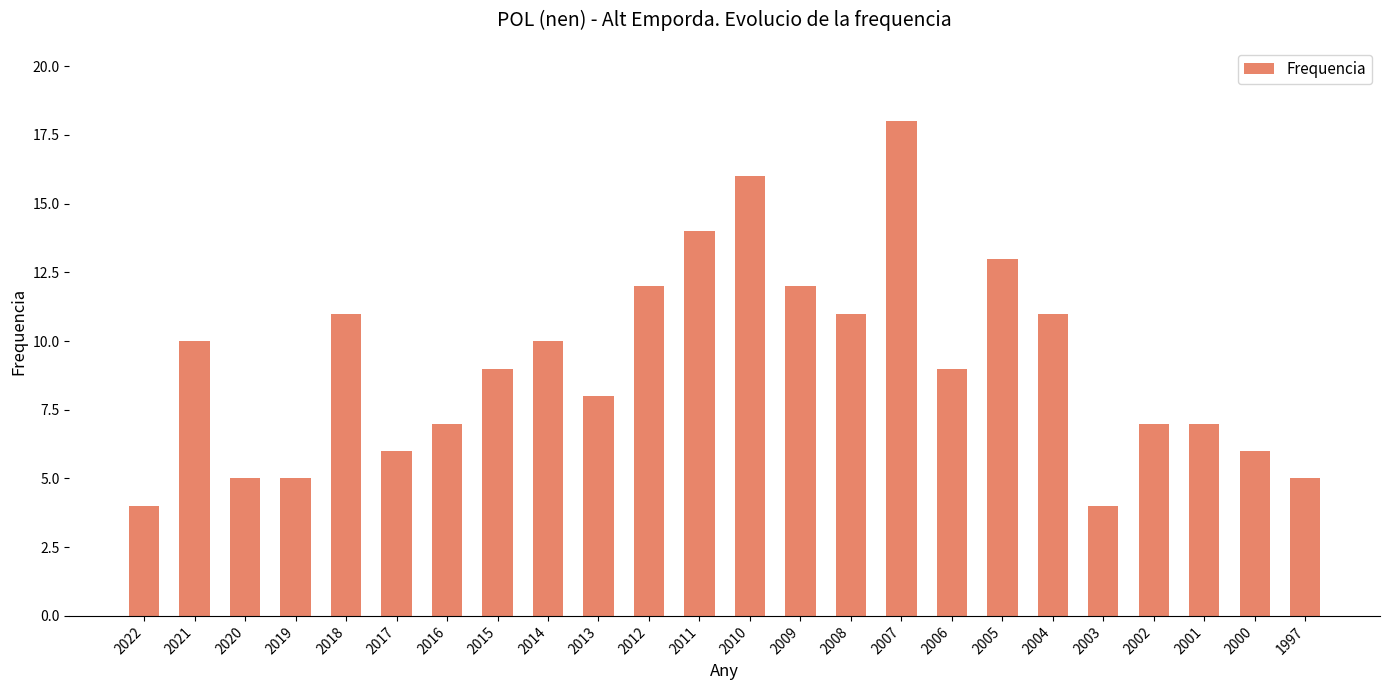

The value at 2009 is 12. True or false?

True